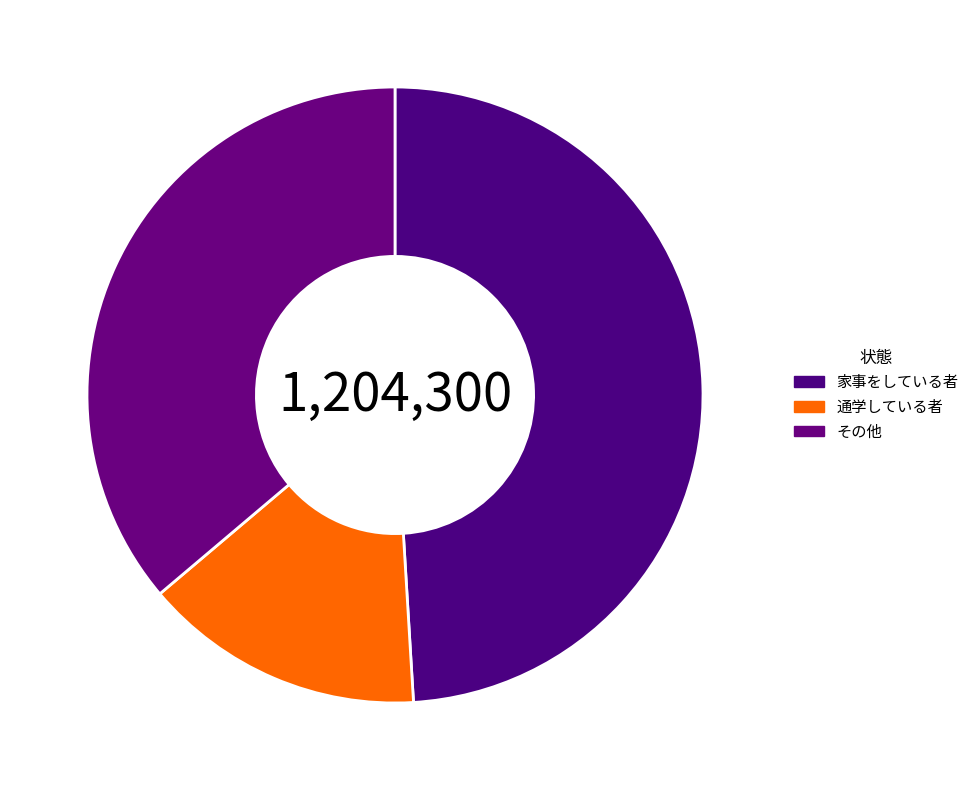

To the nearest percent, what is the difference between the largest and smallest slice percentages?

34%